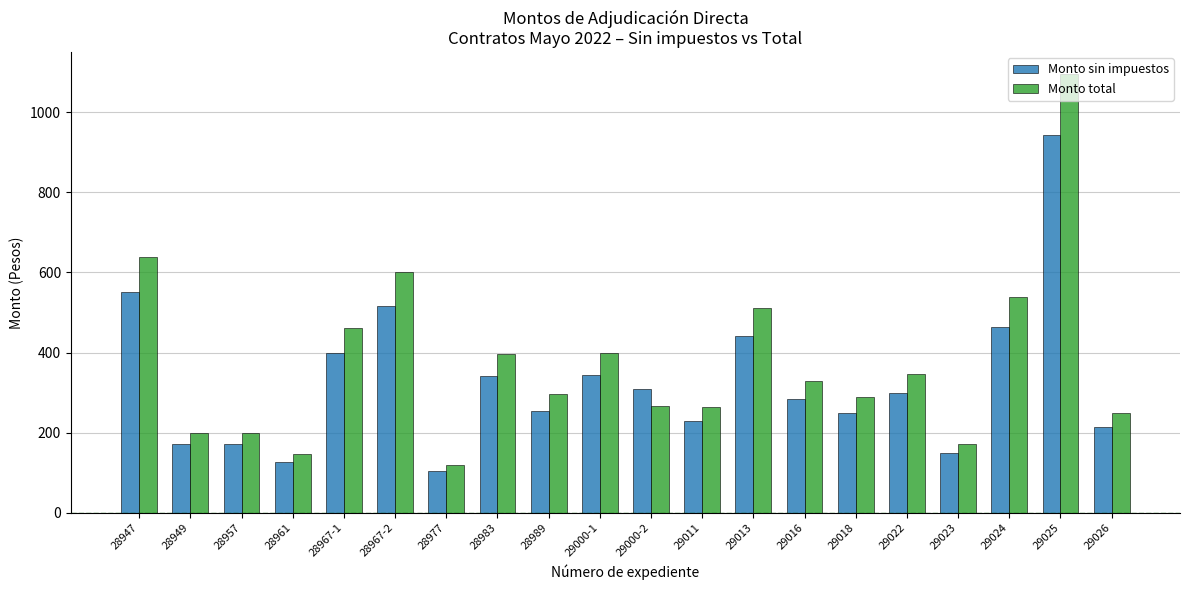

What is the difference between the highest and lowest values at 28967-1?

63.7